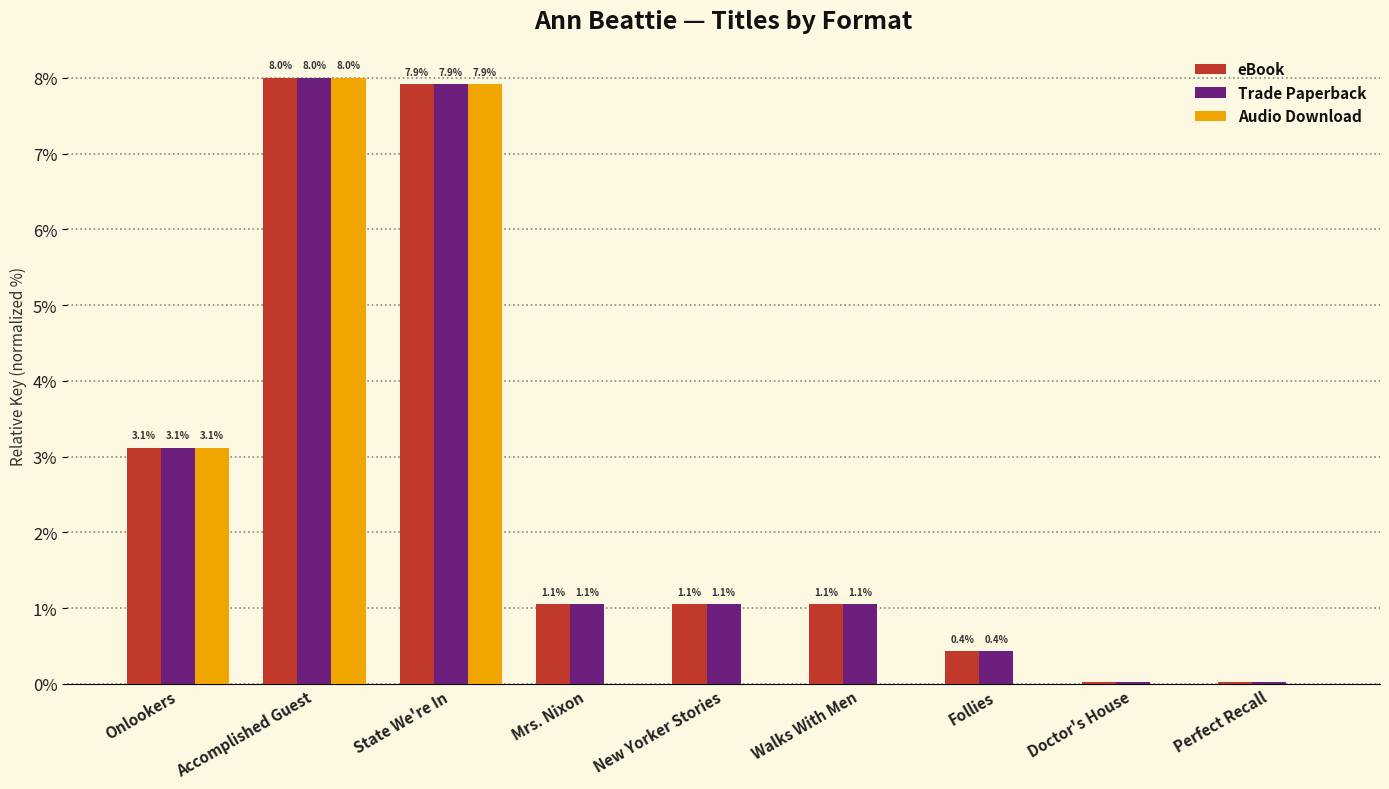

What is the average value of the Trade Paperback series?

2.5